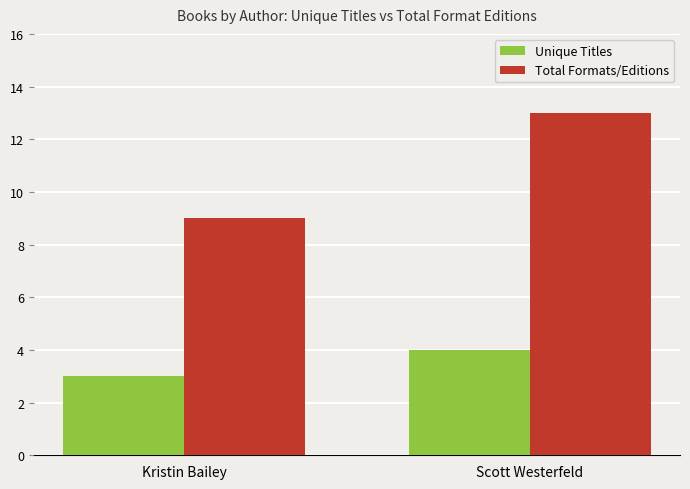

Rank the series at Scott Westerfeld from highest to lowest value.

Total Formats/Editions, Unique Titles